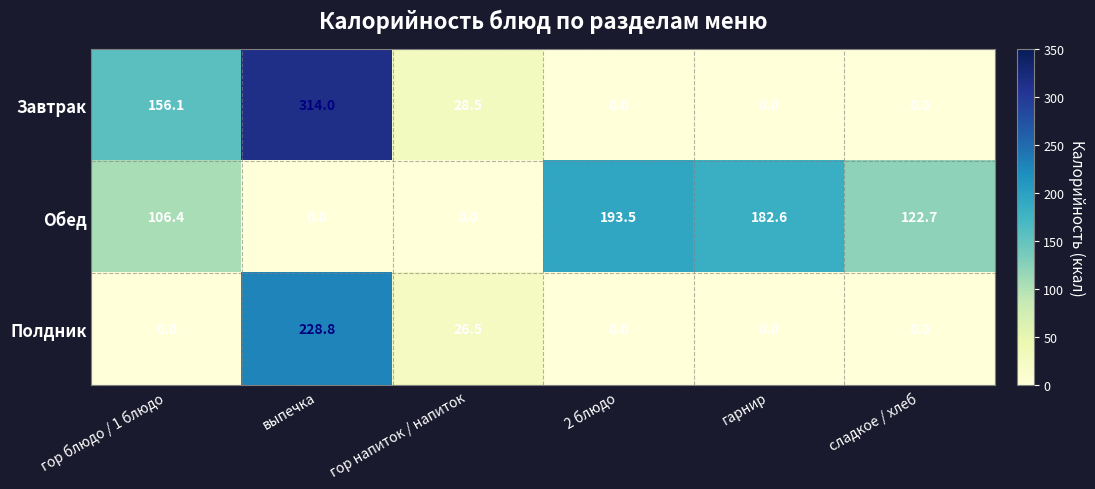

What is the difference between the highest and lowest values at сладкое / хлеб?

122.7